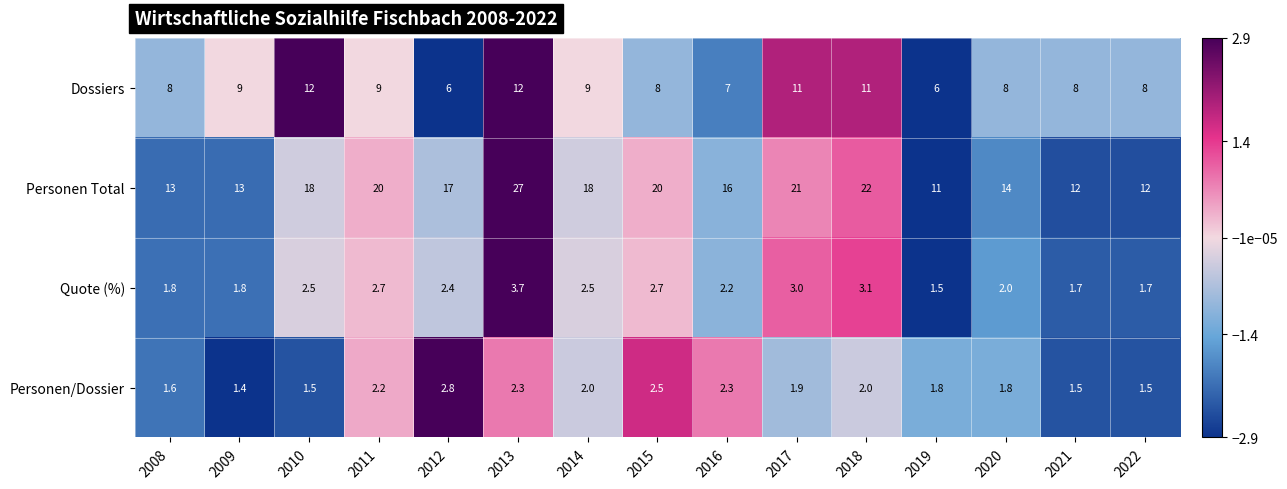

Which category has the highest value across all series?

2013